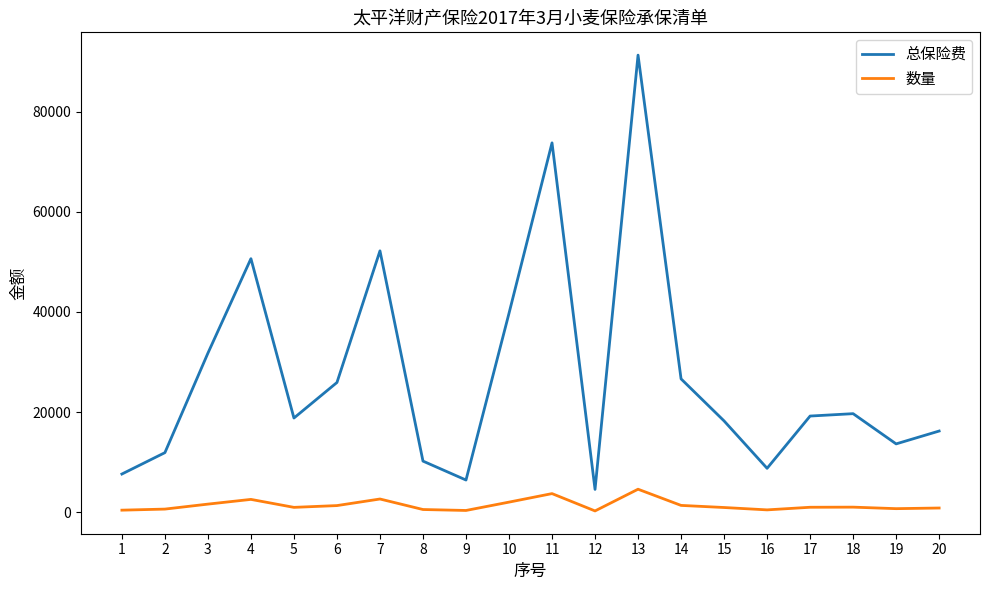

At which category is the sum across all series the highest?

13